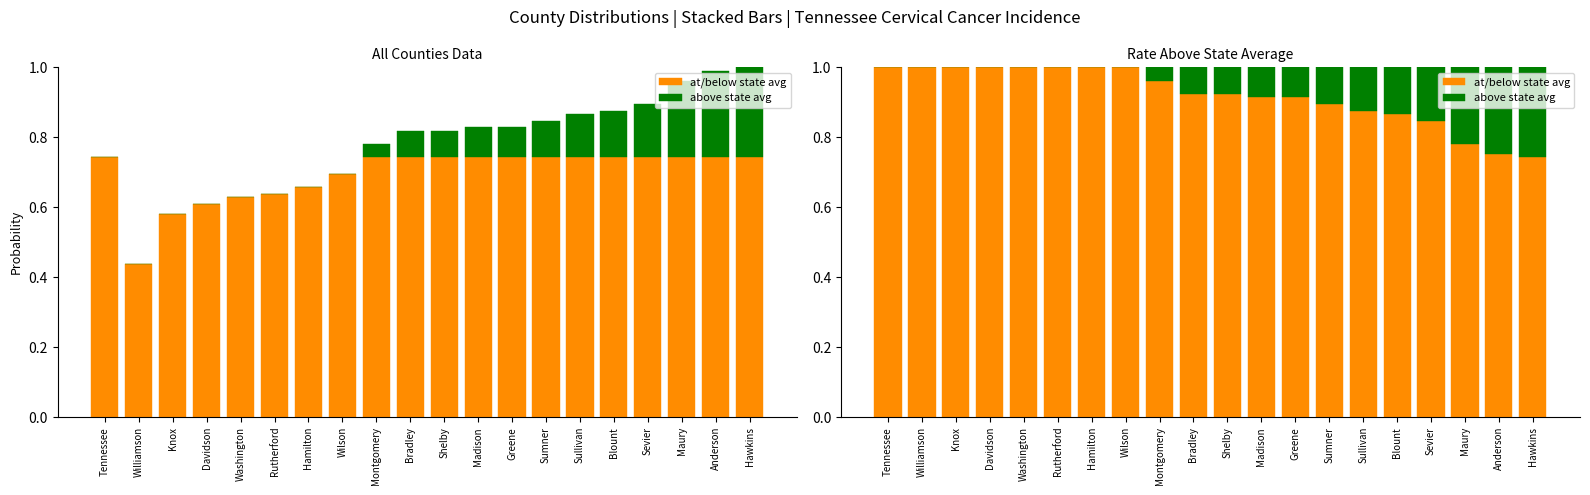

List the series in order of their peak value, lowest first.

above state avg, at/below state avg